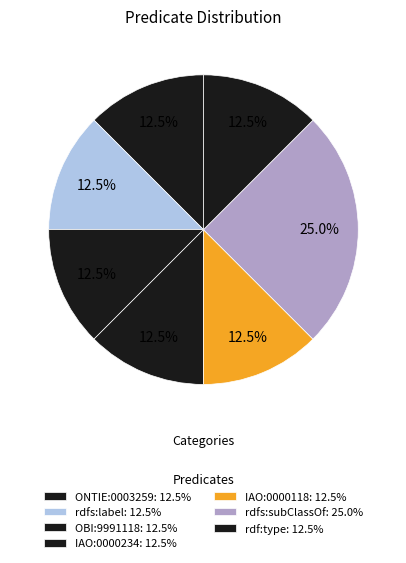

What is the ratio of the value at ONTIE:0003259 to the value at IAO:0000118?

1.0